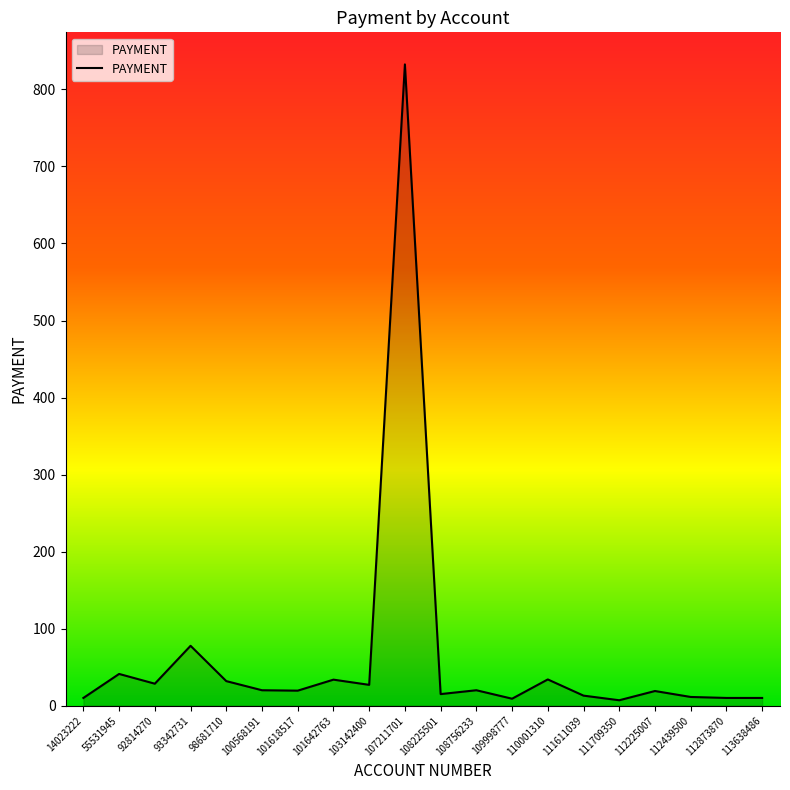

What is the change in value from 55531945 to 93342731?

+36.5